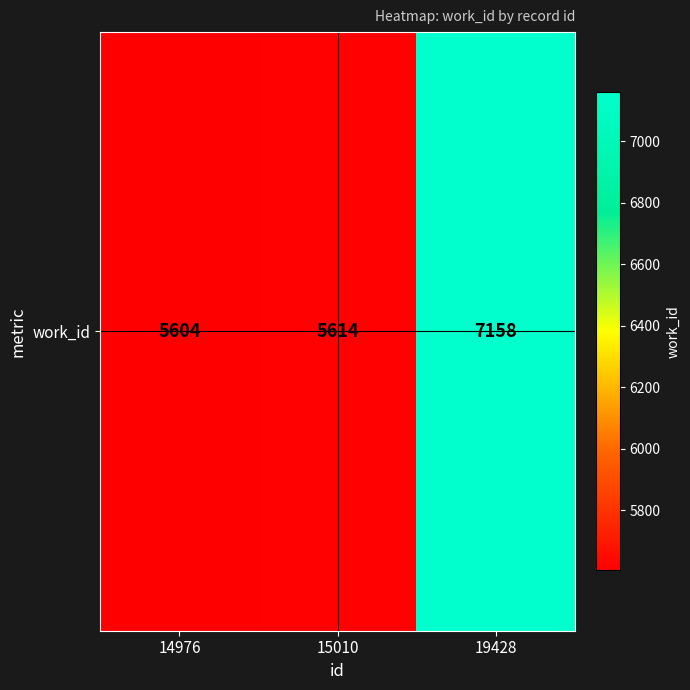

Rank the categories by value from lowest to highest.

14976, 15010, 19428